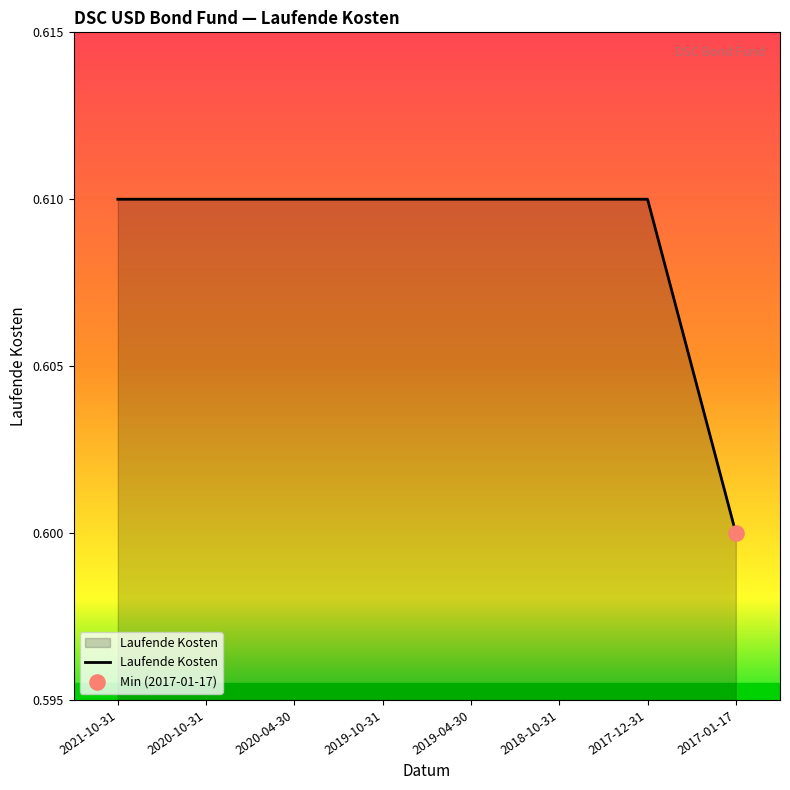

Which has a higher value, 2019-04-30 or 2017-01-17?

2019-04-30